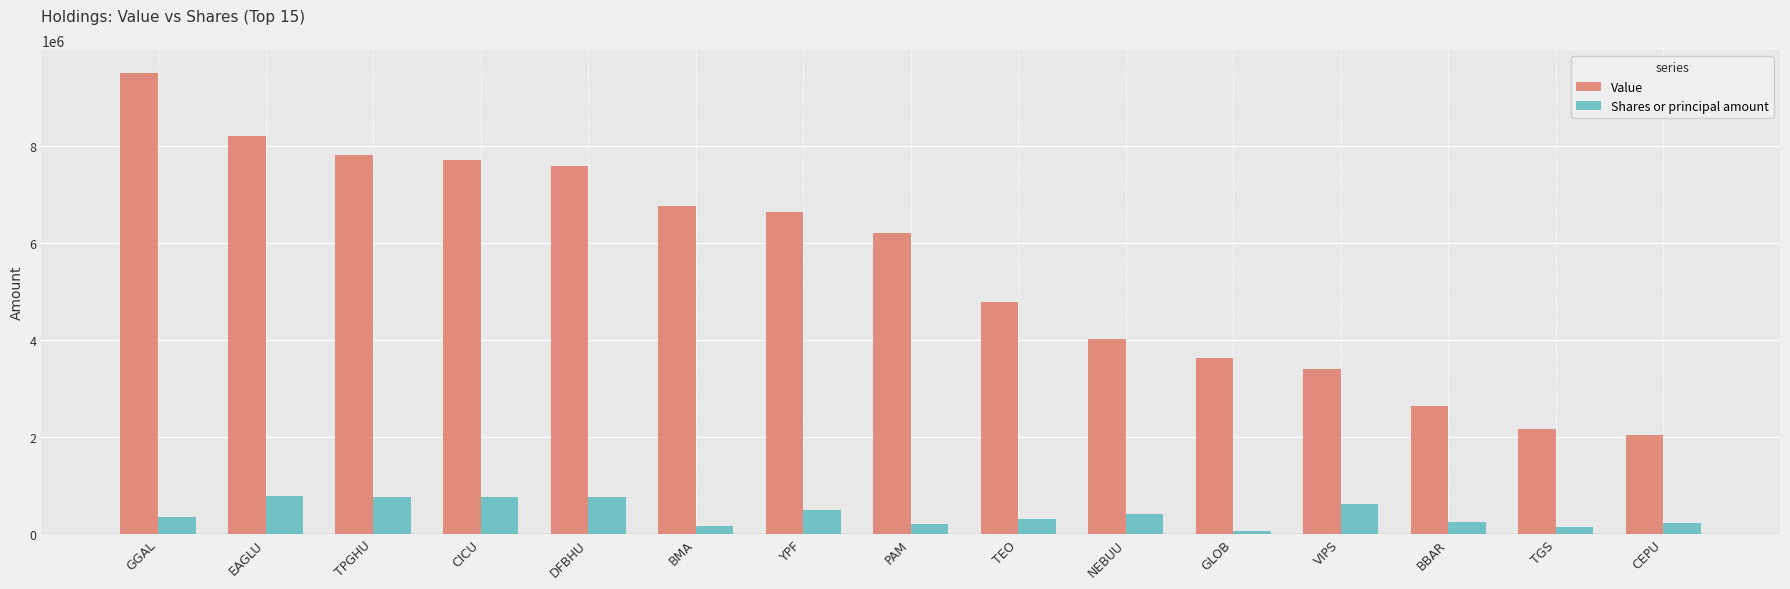

Rank the series by their maximum value, from highest to lowest.

Value, Shares or principal amount